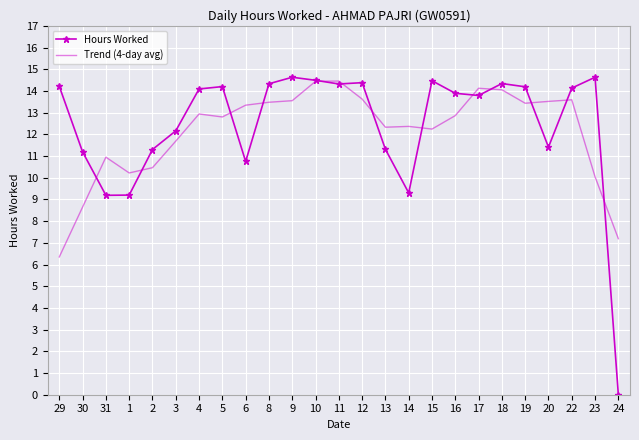

What is the sum of the Hours Worked values at 2 and 15?

25.8